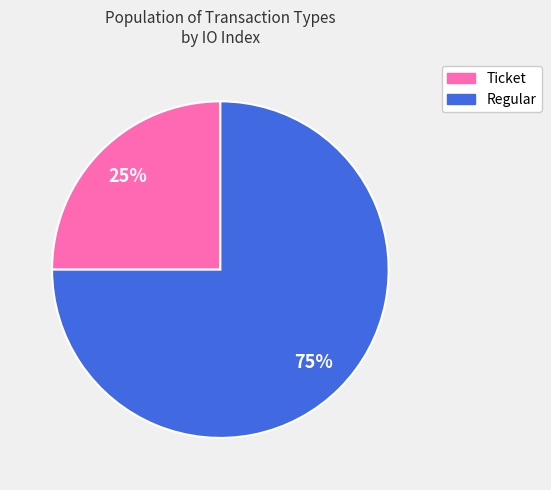

Is there any slice that represents more than half of the pie?

Yes